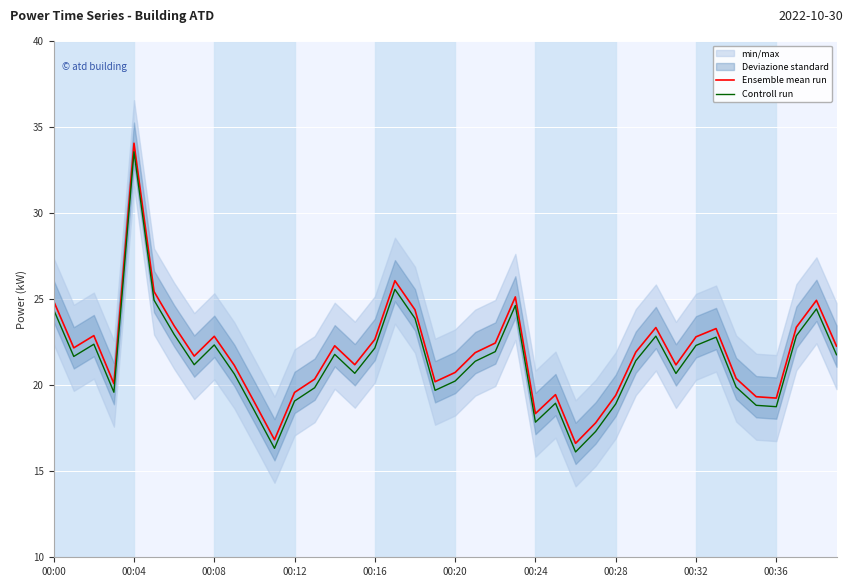

Is it true that Controll run equals 9.8 at 00:32?

False